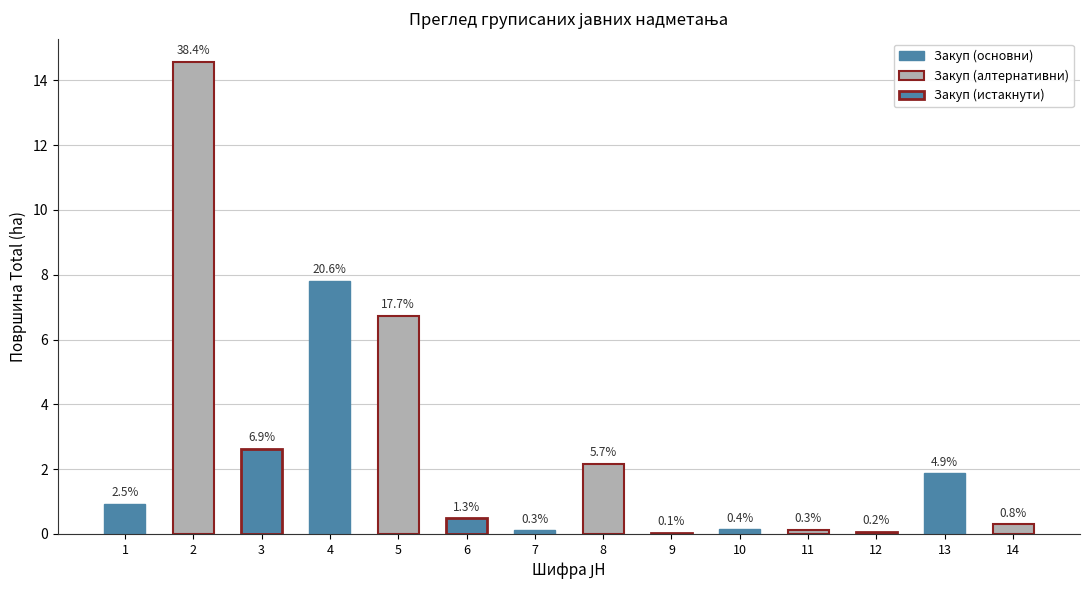

What is the change in value from 2 to 14?

-14.3